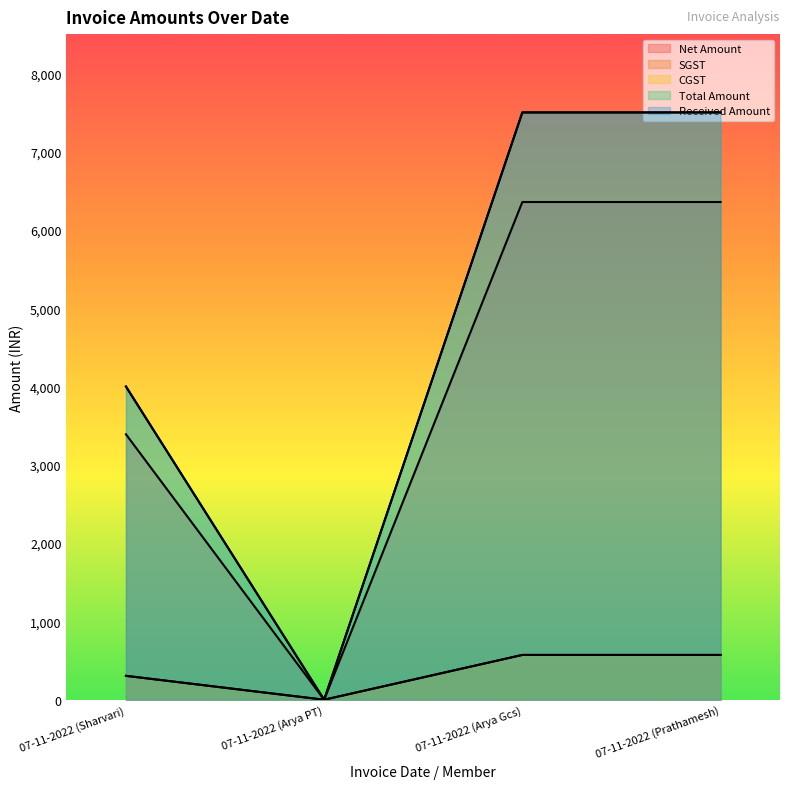

What is the value of the CGST point at the 4th from the left?

572.0